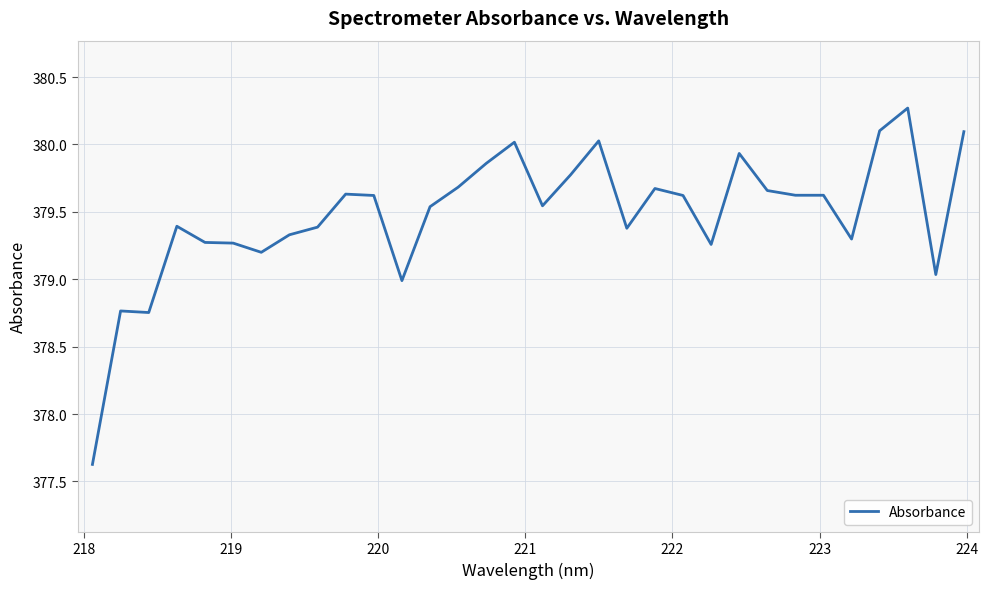

What is the greatest value displayed?

380.3